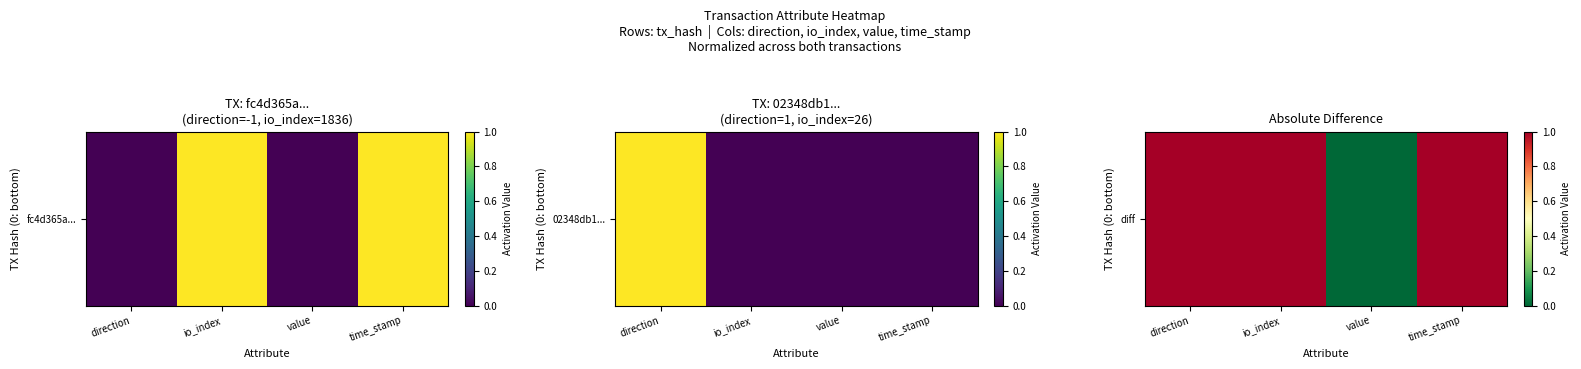

Reading right to left, extract all data points from this chart.

time_stamp=1	value=0	io_index=1	direction=1